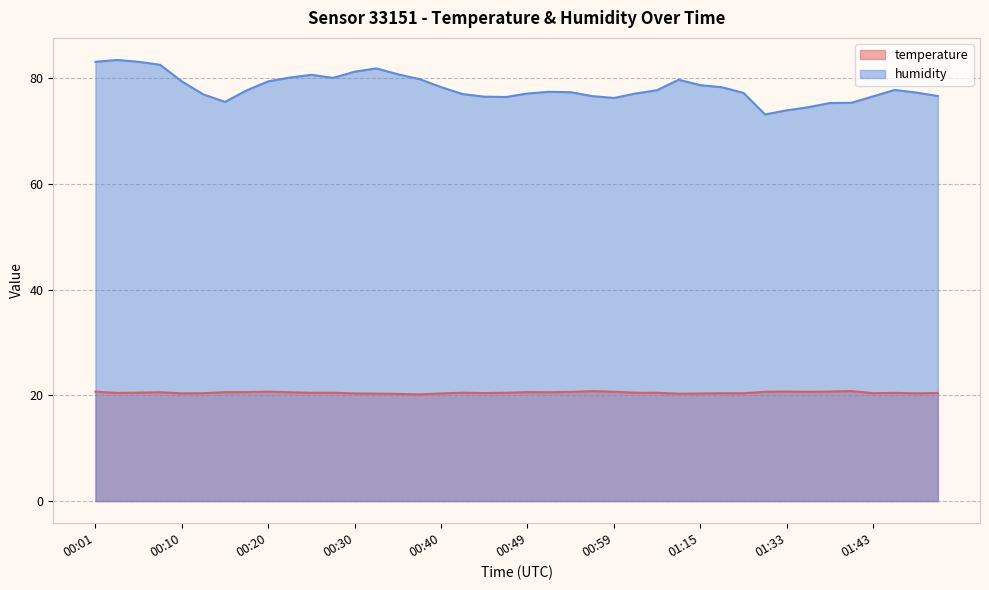

Rank the series at 00:49 from lowest to highest value.

temperature, humidity